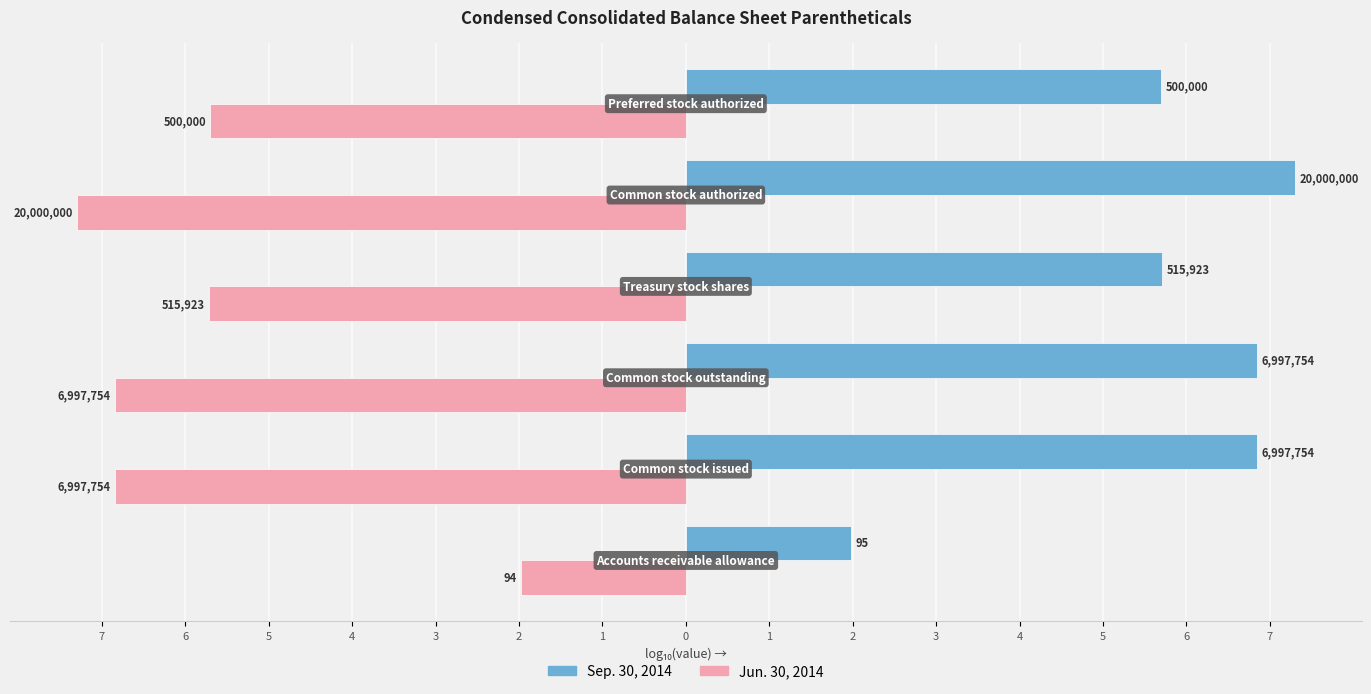

Reading left to right, transcribe all the data shown in this chart.

Sep. 30, 2014: 2.0	6.8	6.8	5.7	7.3	5.7
Jun. 30, 2014: -2.0	-6.8	-6.8	-5.7	-7.3	-5.7